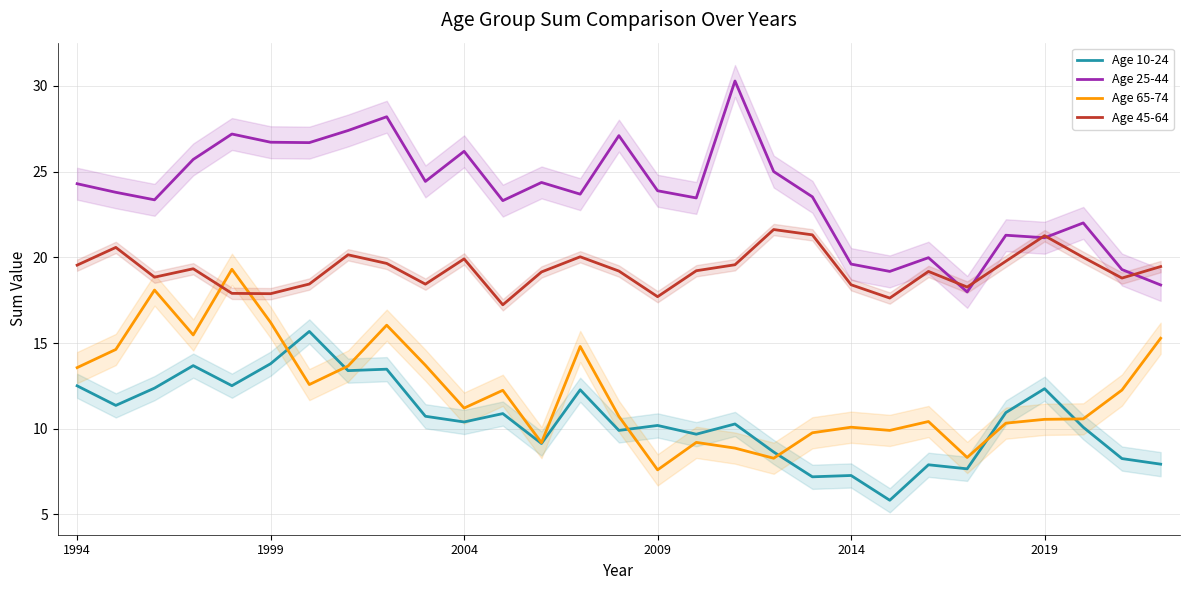

True or false: Age 25-44 and Age 65-74 intersect in this chart.

False